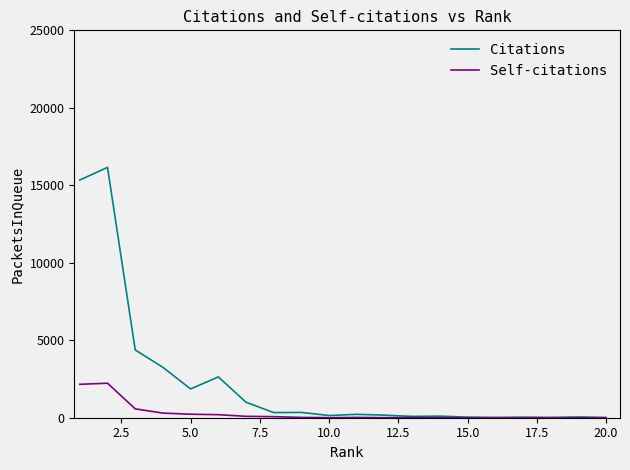

What is the difference between the maximum and minimum values in the Citations series?

16143